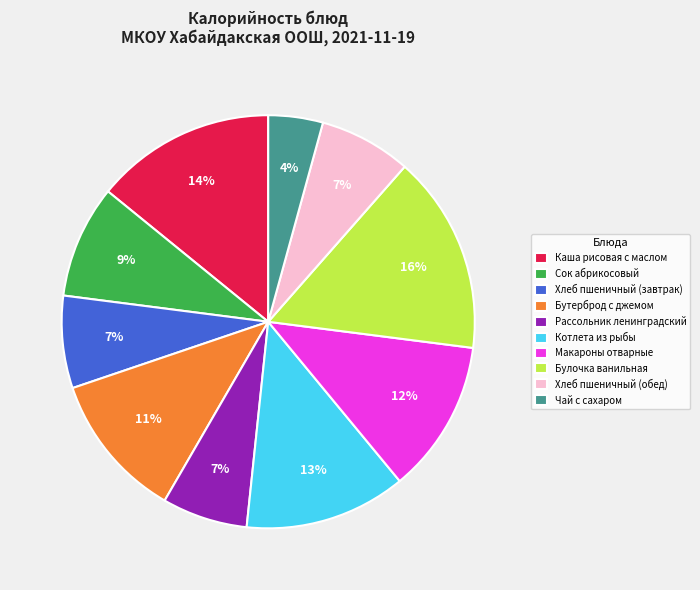

To the nearest percent, what is the combined percentage of Сок абрикосовый and Чай с сахаром?

13%